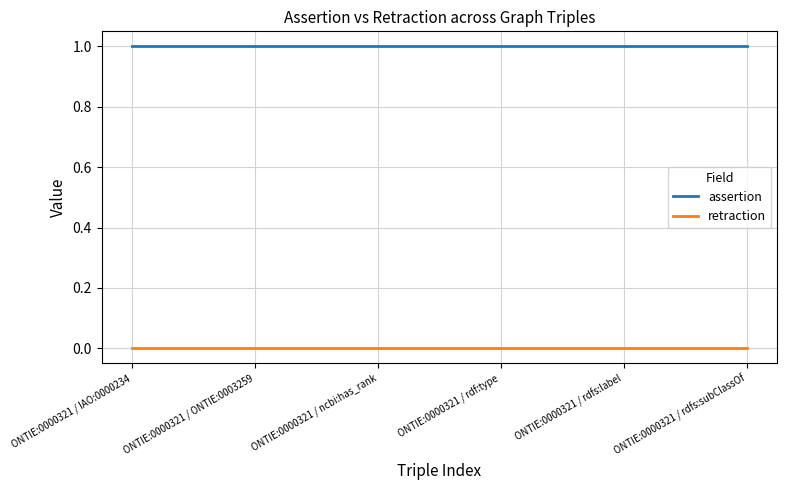

What position from the left is ONTIE:0000321 / IAO:0000234?

1